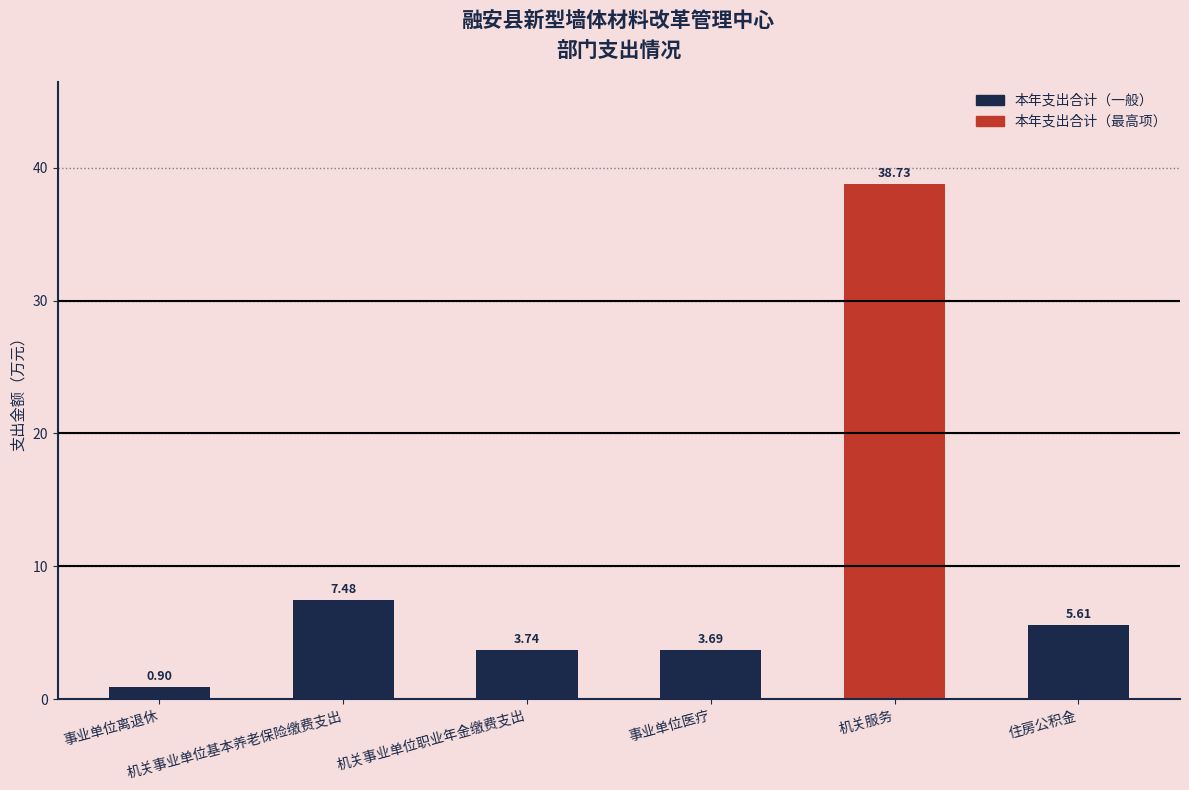

What is the ratio of the value at 机关事业单位基本养老保险缴费支出 to the value at 住房公积金?

1.3